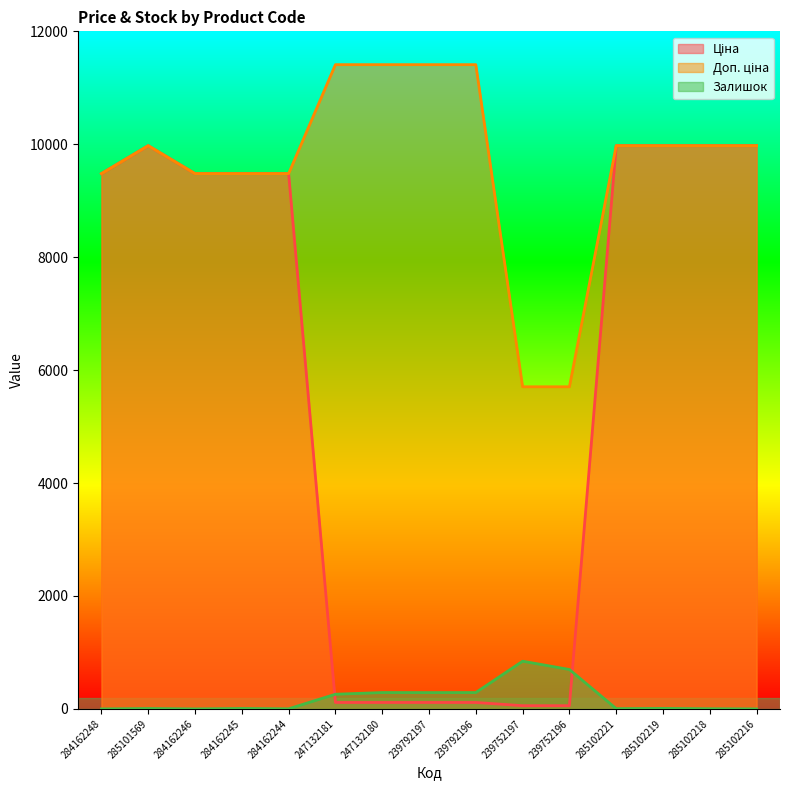

What is the value of the Доп. ціна point at the 1st from the left?

9480.1